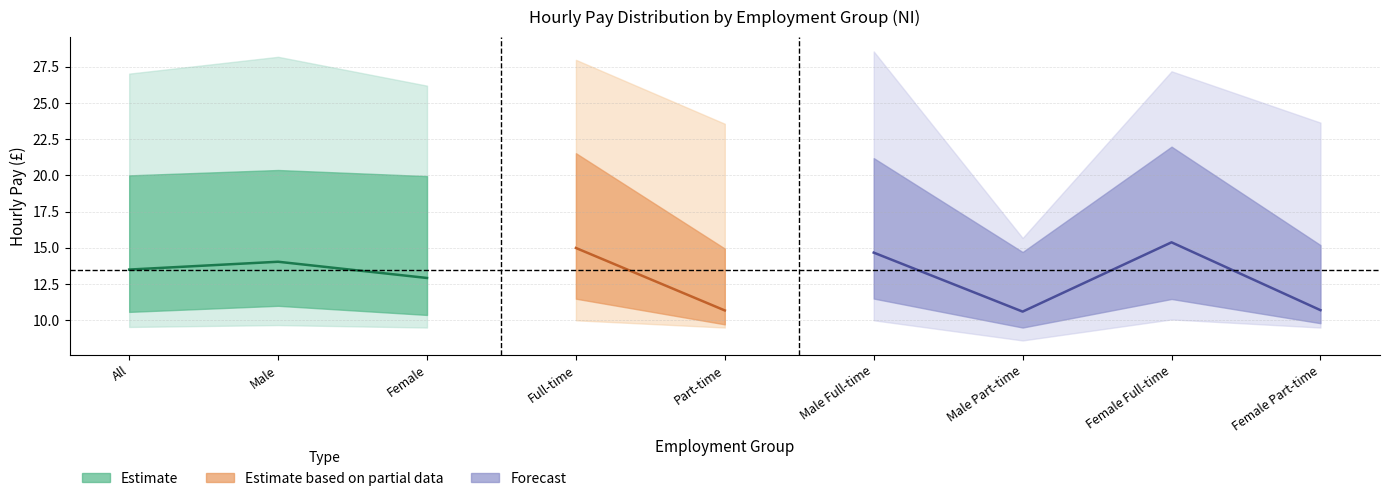

Does the chart have visible grid lines?

Yes